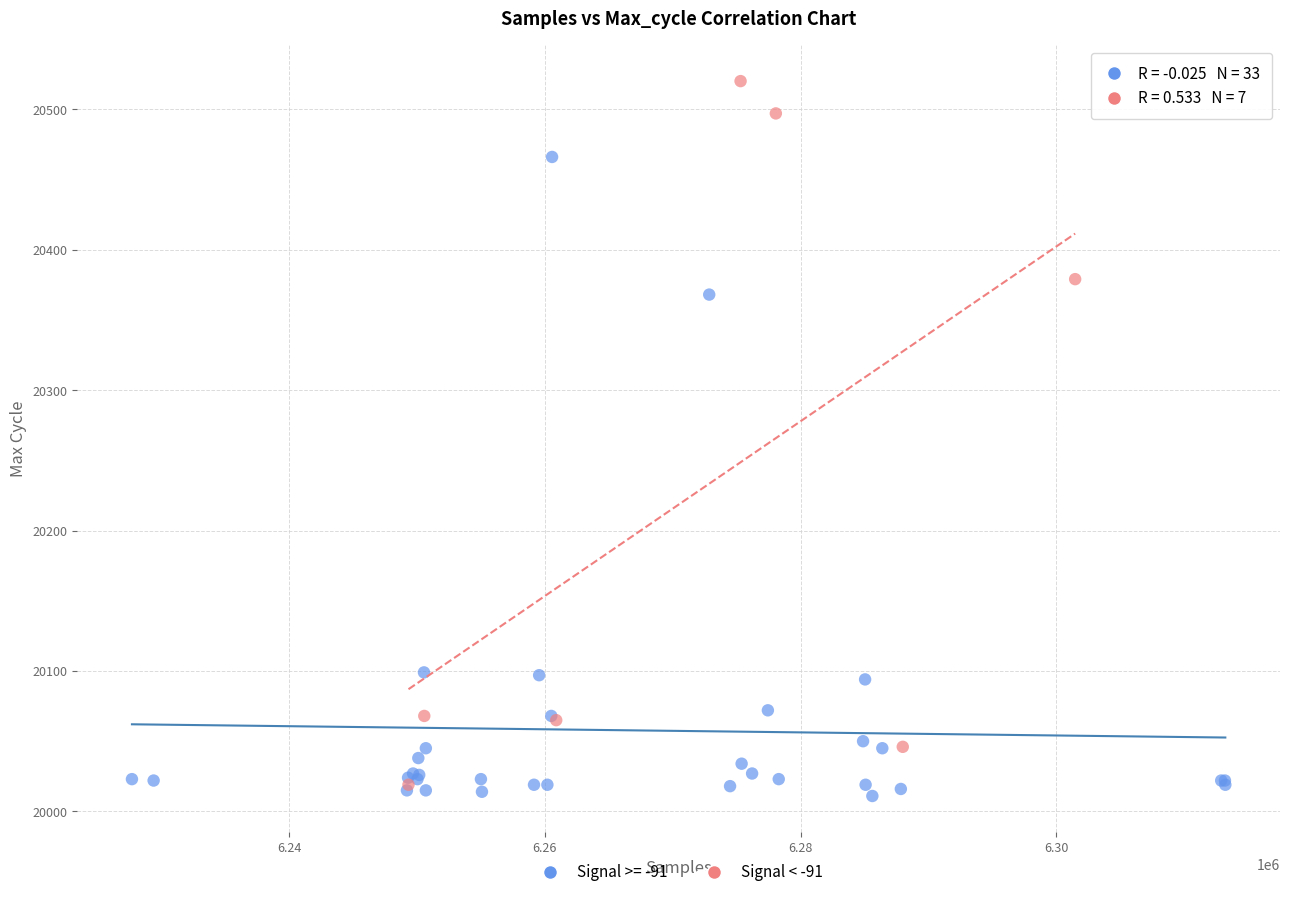

Which series contains the highest Y value?

Signal < -91